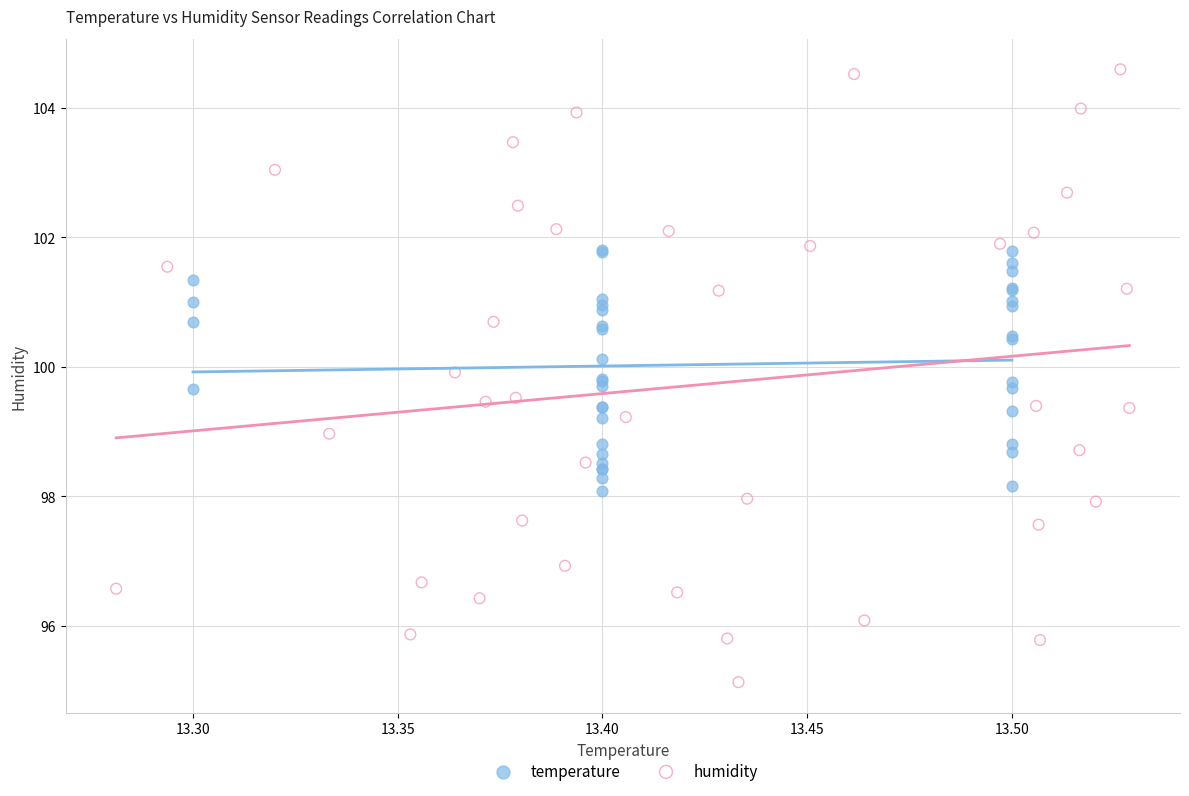

Which series has the largest Y range (max minus min)?

humidity